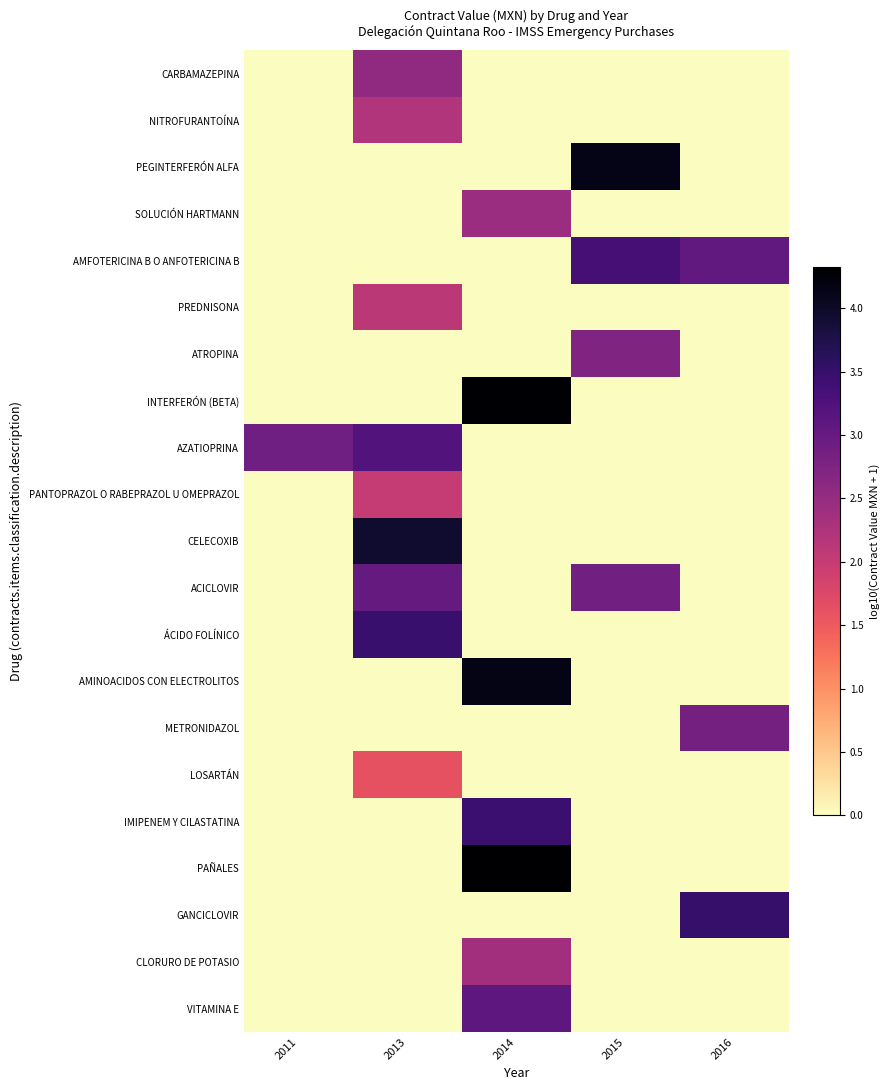

Reading left to right, extract all data points from this chart.

CARBAMAZEPINA: 2011=0.0	2013=2.6	2014=0.0	2015=0.0	2016=0.0
NITROFURANTOÍNA: 2011=0.0	2013=2.2	2014=0.0	2015=0.0	2016=0.0
PEGINTERFERÓN ALFA: 2011=0.0	2013=0.0	2014=0.0	2015=4.1	2016=0.0
SOLUCIÓN HARTMANN: 2011=0.0	2013=0.0	2014=2.4	2015=0.0	2016=0.0
AMFOTERICINA B O ANFOTERICINA B: 2011=0.0	2013=0.0	2014=0.0	2015=3.4	2016=3.0
PREDNISONA: 2011=0.0	2013=2.1	2014=0.0	2015=0.0	2016=0.0
ATROPINA: 2011=0.0	2013=0.0	2014=0.0	2015=2.7	2016=0.0
INTERFERÓN (BETA): 2011=0.0	2013=0.0	2014=4.3	2015=0.0	2016=0.0
AZATIOPRINA: 2011=2.9	2013=3.2	2014=0.0	2015=0.0	2016=0.0
PANTOPRAZOL O RABEPRAZOL U OMEPRAZOL: 2011=0.0	2013=2.0	2014=0.0	2015=0.0	2016=0.0
CELECOXIB: 2011=0.0	2013=3.9	2014=0.0	2015=0.0	2016=0.0
ACICLOVIR: 2011=0.0	2013=3.0	2014=0.0	2015=2.9	2016=0.0
ÁCIDO FOLÍNICO: 2011=0.0	2013=3.5	2014=0.0	2015=0.0	2016=0.0
AMINOACIDOS CON ELECTROLITOS: 2011=0.0	2013=0.0	2014=4.2	2015=0.0	2016=0.0
METRONIDAZOL: 2011=0.0	2013=0.0	2014=0.0	2015=0.0	2016=2.8
LOSARTÁN: 2011=0.0	2013=1.6	2014=0.0	2015=0.0	2016=0.0
IMIPENEM Y CILASTATINA: 2011=0.0	2013=0.0	2014=3.5	2015=0.0	2016=0.0
PAÑALES: 2011=0.0	2013=0.0	2014=4.3	2015=0.0	2016=0.0
GANCICLOVIR: 2011=0.0	2013=0.0	2014=0.0	2015=0.0	2016=3.5
CLORURO DE POTASIO: 2011=0.0	2013=0.0	2014=2.4	2015=0.0	2016=0.0
VITAMINA E: 2011=0.0	2013=0.0	2014=3.1	2015=0.0	2016=0.0